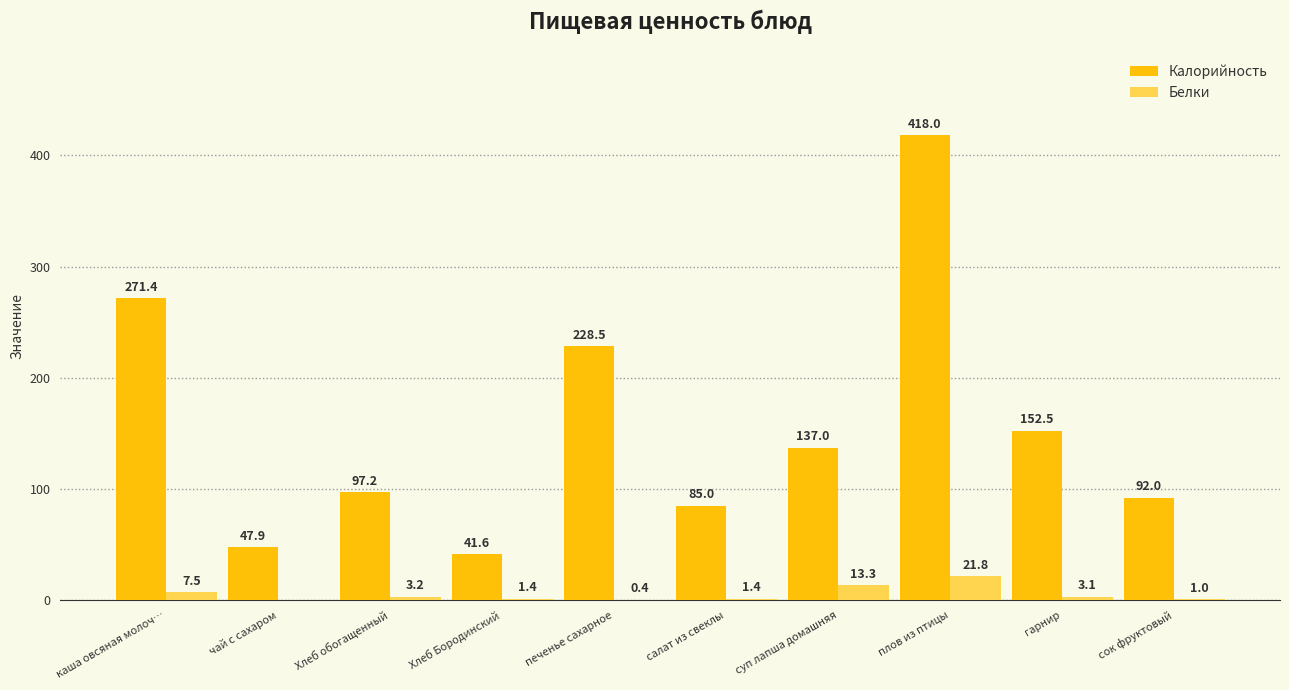

How many groups of bars are there?

10